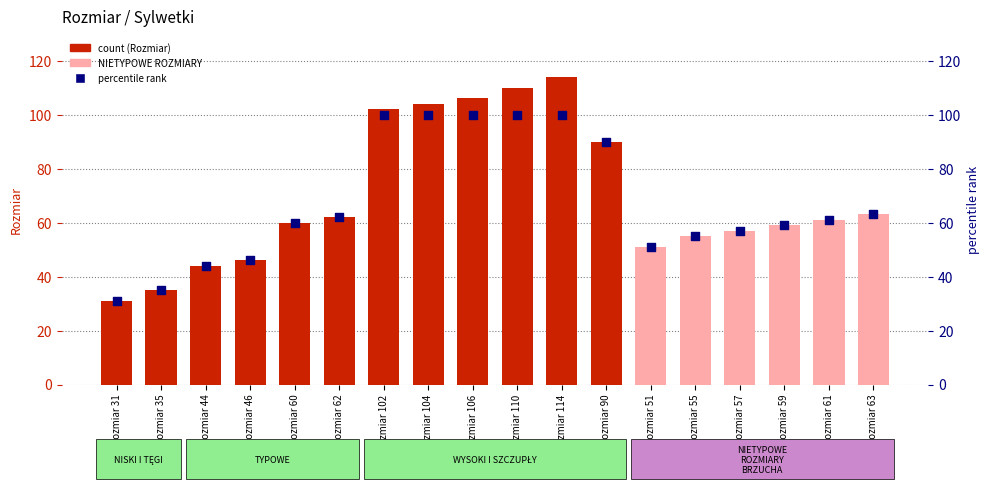

Is the value of Rozmiar at Rozmiar 110 greater than the value of percentile rank at Rozmiar 106?

Yes